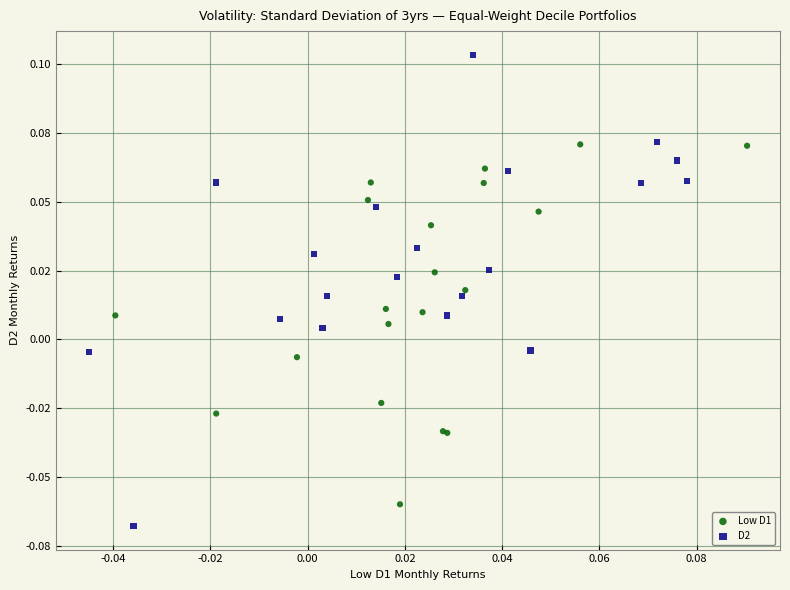

Which series contains the highest Y value?

D2